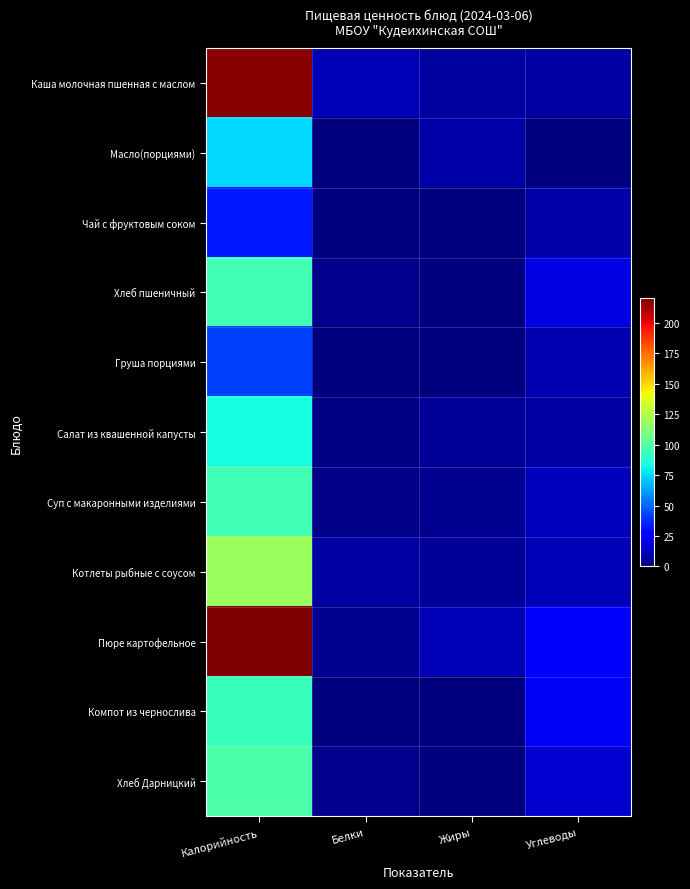

What is the total value across all series at Углеводы?

142.3